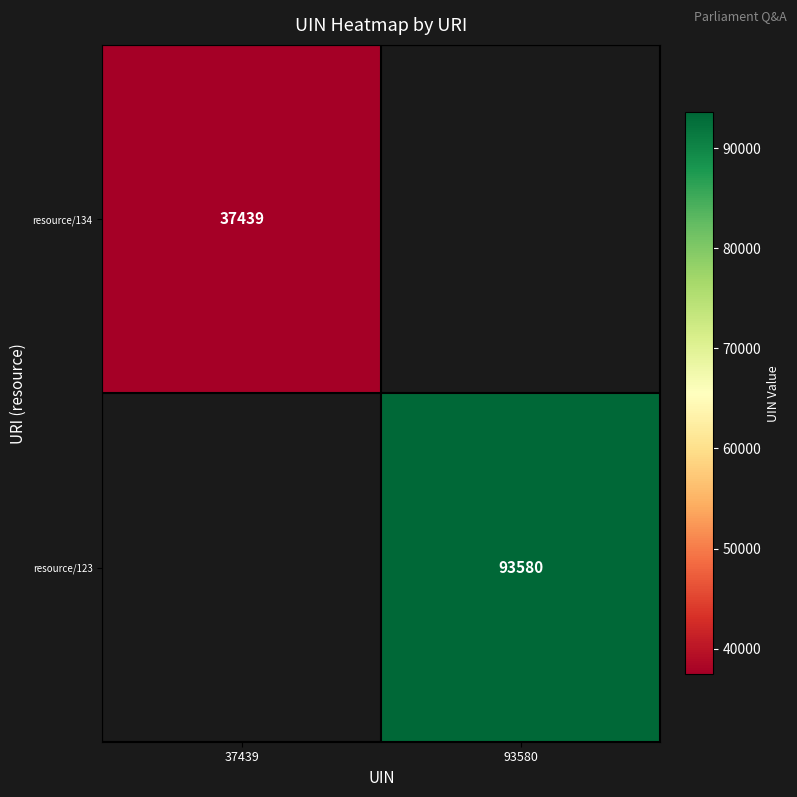

The resource/123 series shows 93580 at 93580. True or false?

True